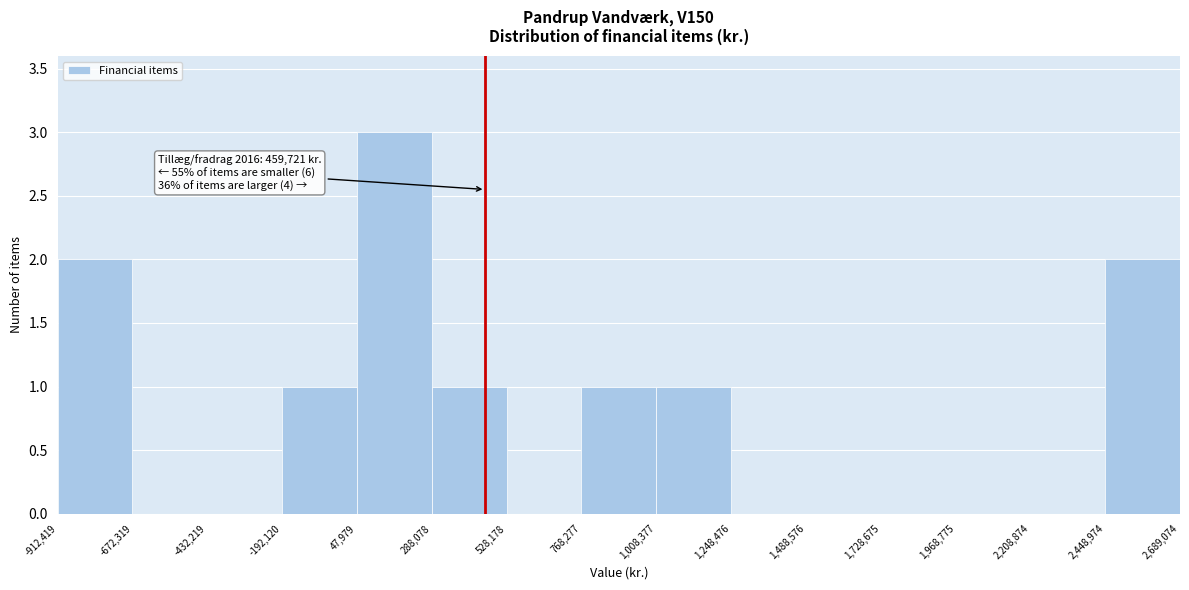

Which range on the x-axis has the tallest bar?

47,979 to 288,078